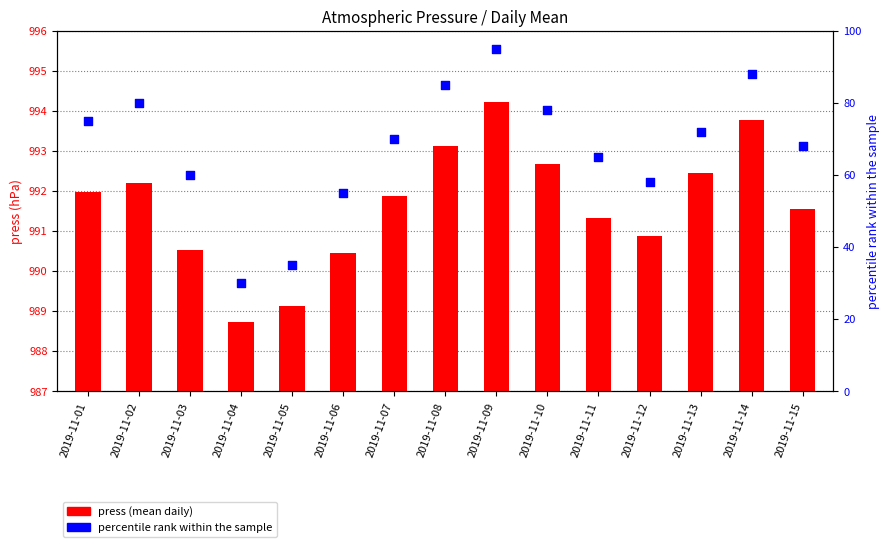

Which series contains the lowest Y value?

press (mean daily)